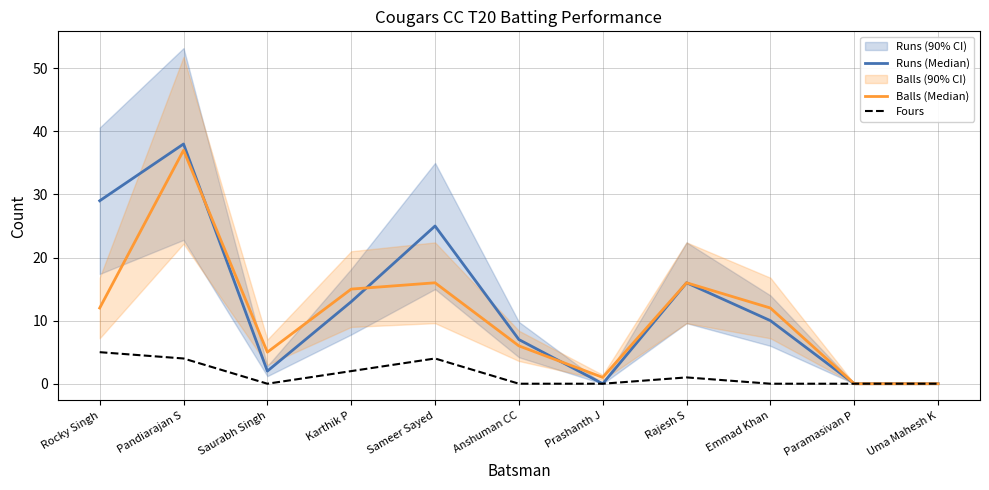

What is the value of the Balls (Median) point at the 6th from the left?

6